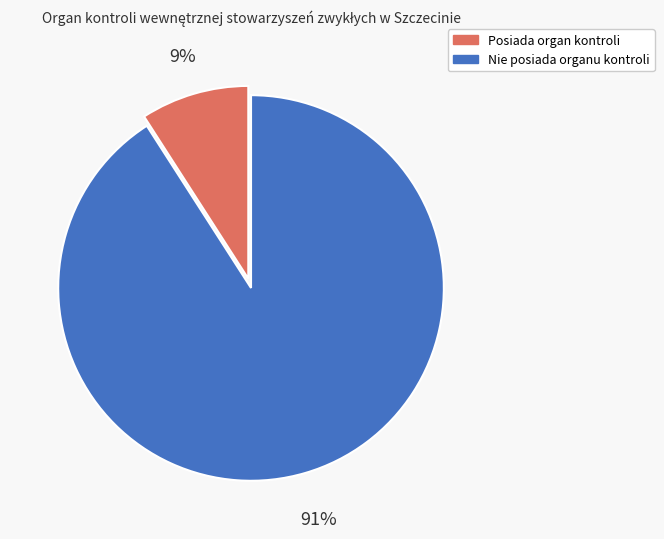

Is there a majority slice in this chart?

Yes